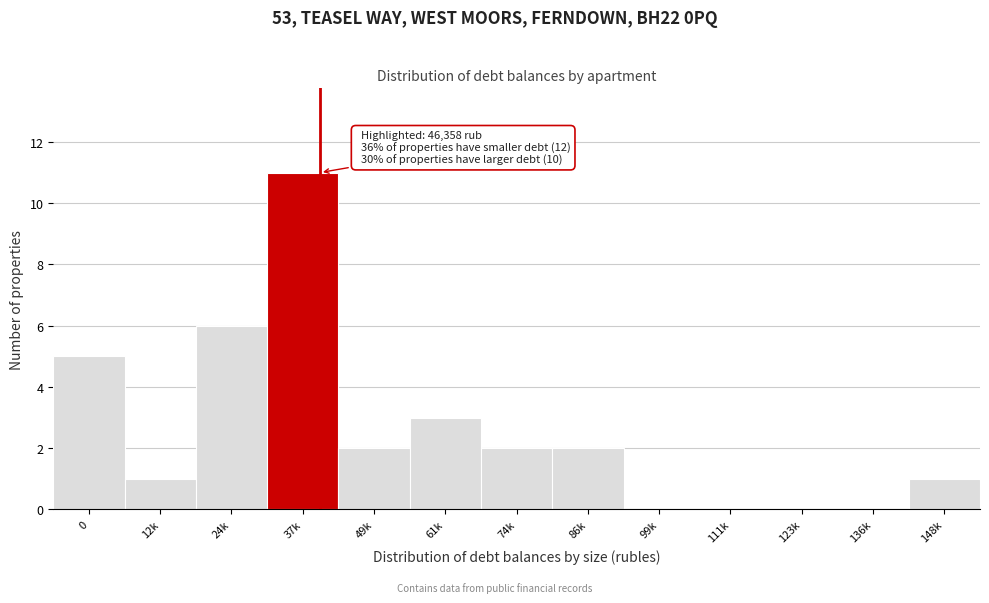

Reading right to left, transcribe all the data shown in this chart.

148k=1	136k=0	123k=0	111k=0	99k=0	86k=2	74k=2	61k=3	49k=2	37k=11	24k=6	12k=1	0=5